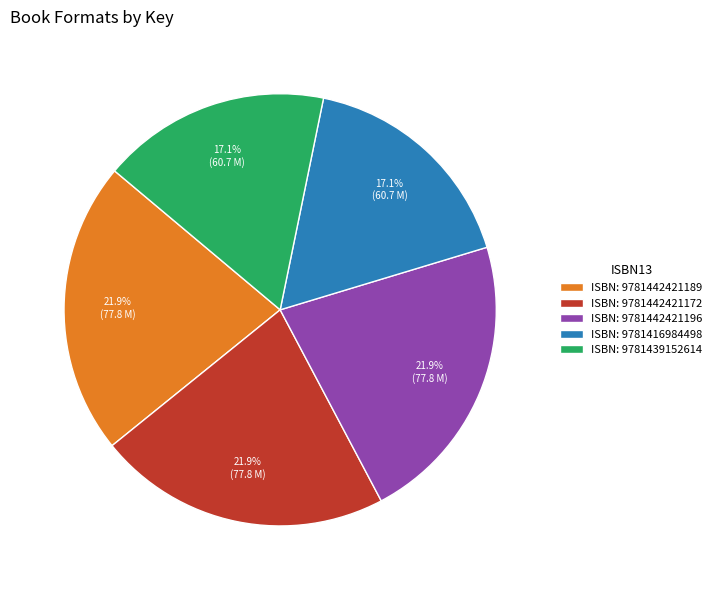

To the nearest percent, what is the difference between the largest and smallest slice percentages?

5%